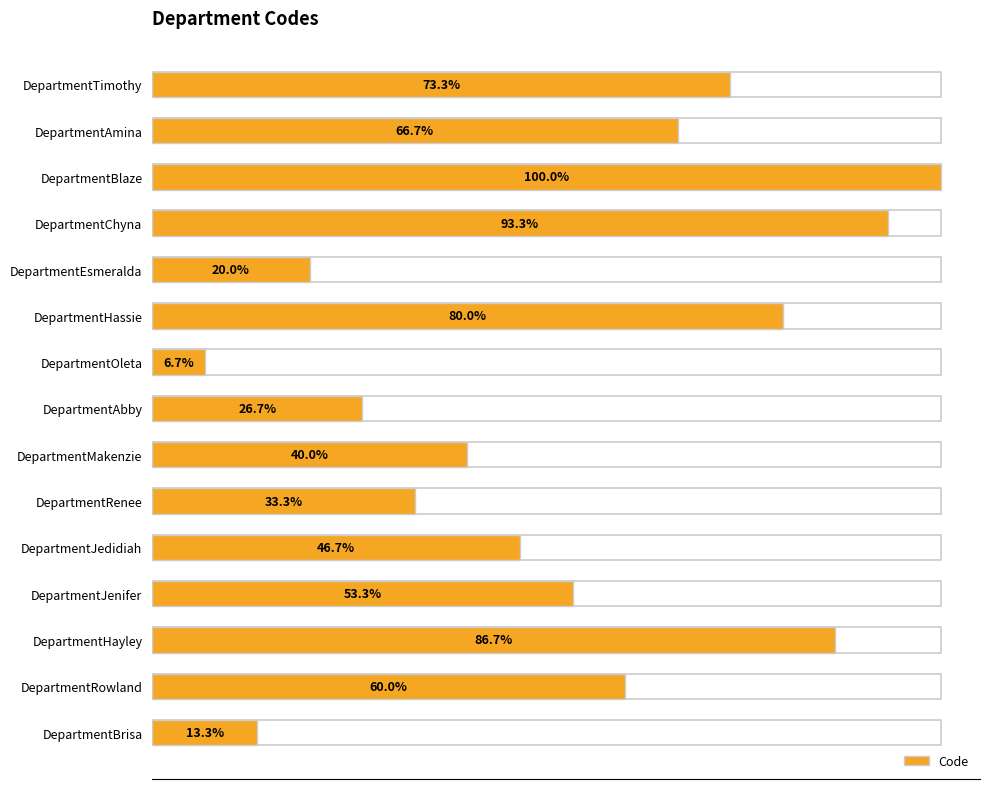

What is the sum of the values at DepartmentRowland and DepartmentHayley?

22